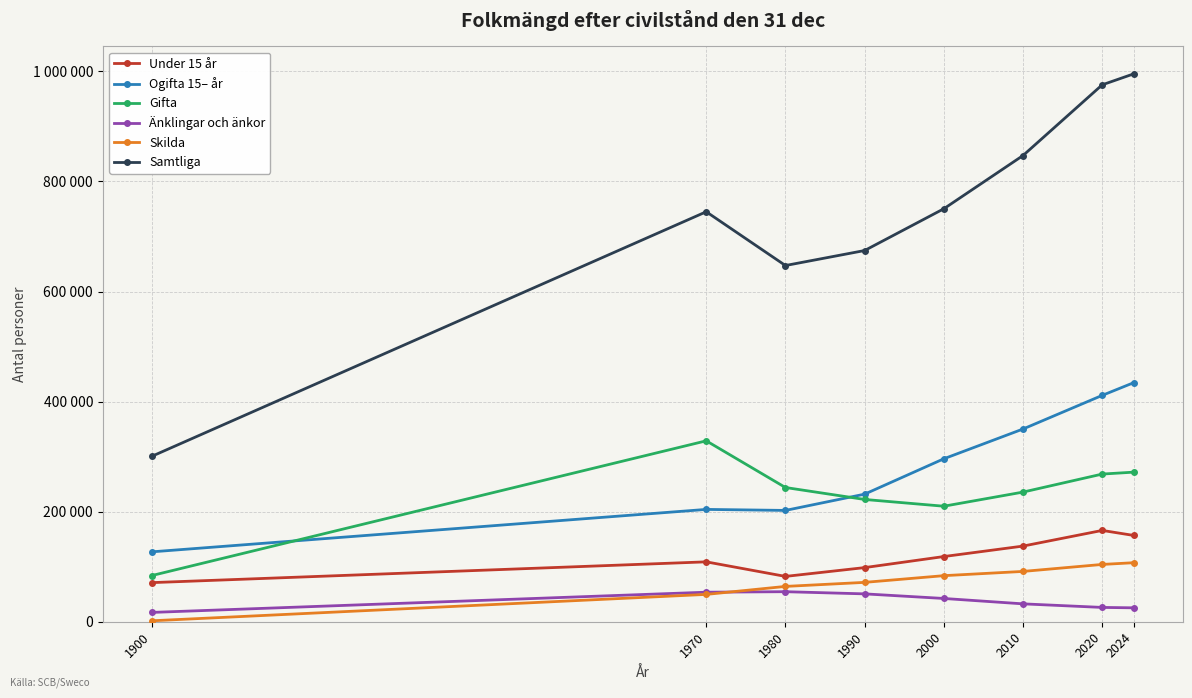

Which category has the lowest value in the Samtliga series?

1900